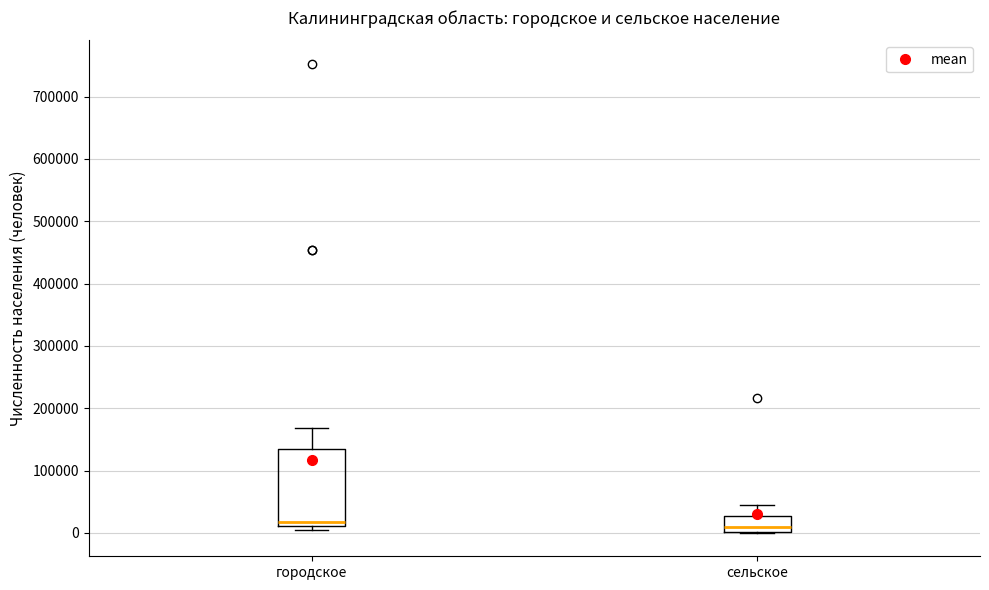

Reading left to right, read every box against the y-axis: the position of its median line, the range the box covers, and the ends of its whiskers. The values are not printed on the chart, so give them approximately, as read against the axis.

городское: median 20000, box 10000 to 140000, whiskers 0 to 170000
сельское: median 10000, box 0 to 30000, whiskers 0 to 40000